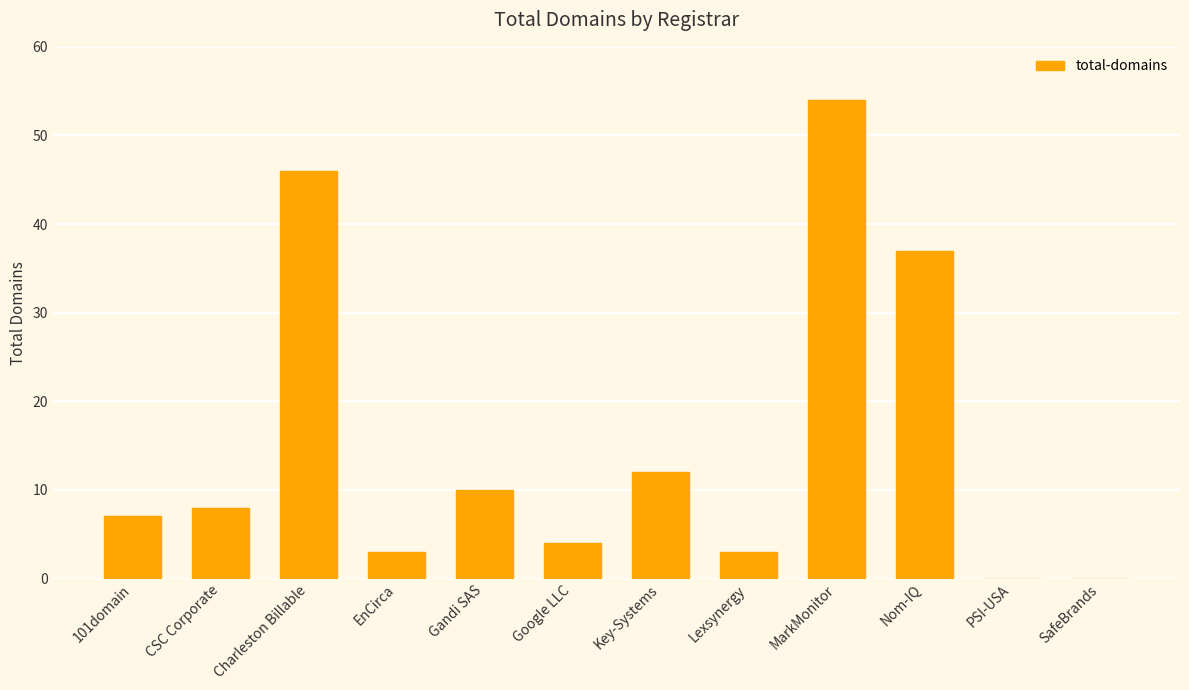

What is the change in value from Charleston Billable to Key-Systems?

-34